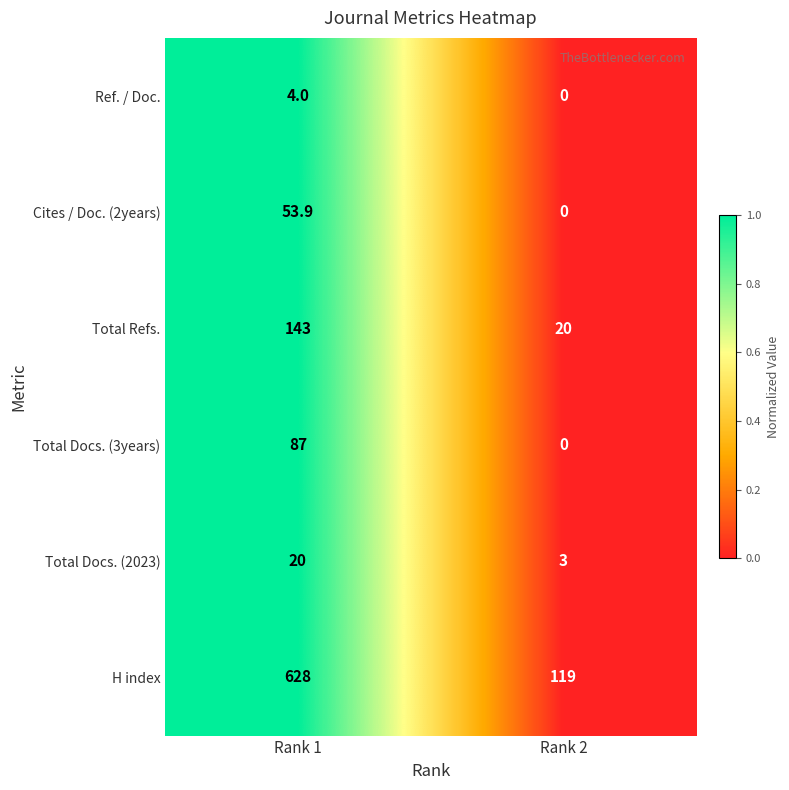

List the labels in order of Ref. / Doc. value, smallest first.

Rank 2, Rank 1